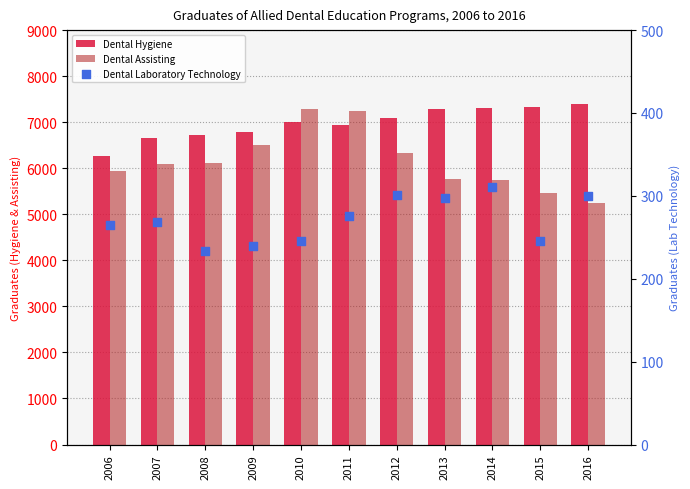

What are all the series names shown in the legend?

Dental Hygiene, Dental Assisting, Dental Laboratory Technology